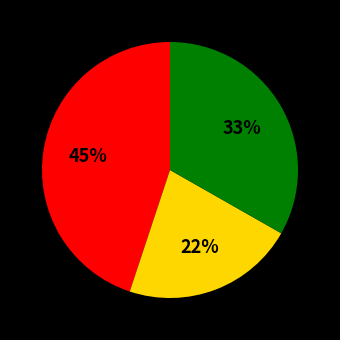

Is there any slice that represents more than half of the pie?

No